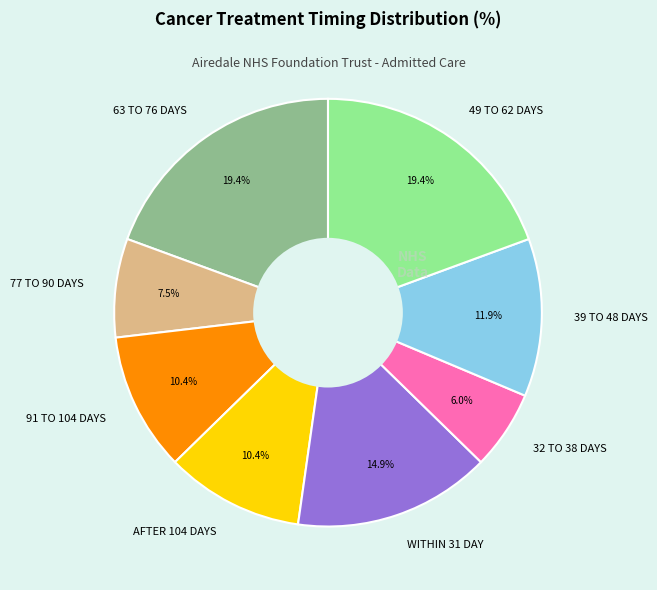

Which category has the smallest portion of the pie?

32 TO 38 DAYS